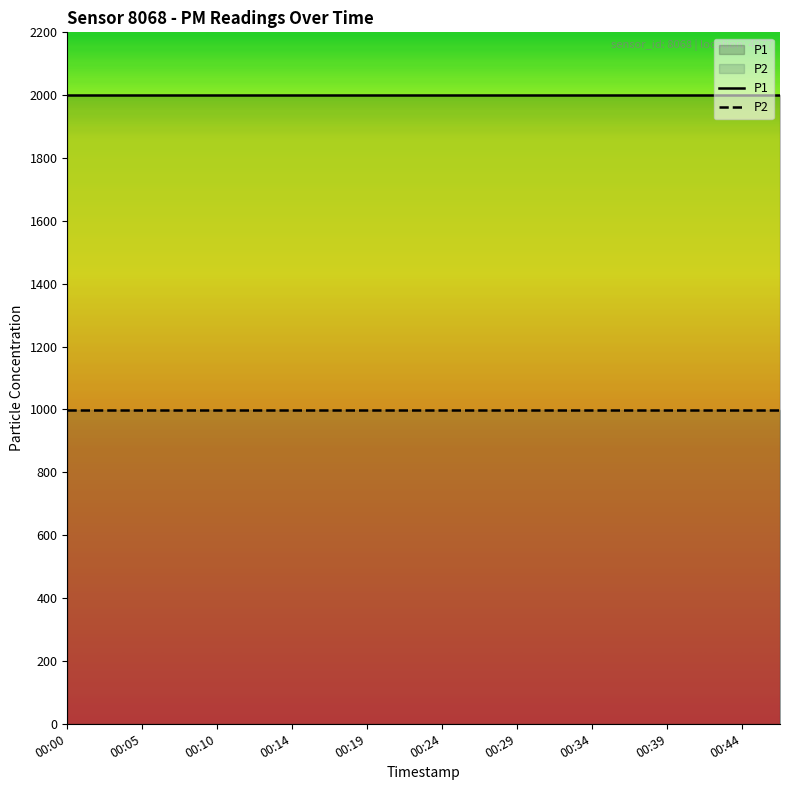

Rank the series by their average value, from lowest to highest.

P2, P1